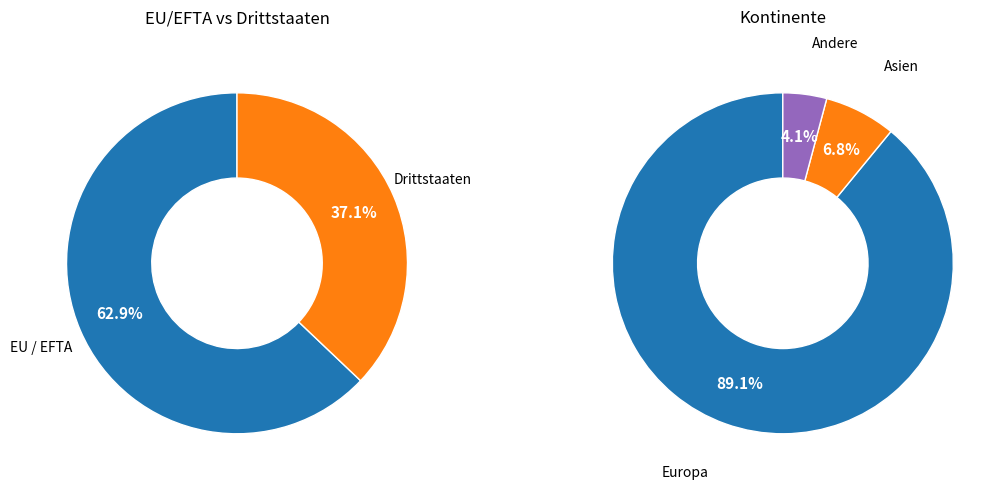

What percentage is the Drittstaaten slice, to the nearest percent?

37%